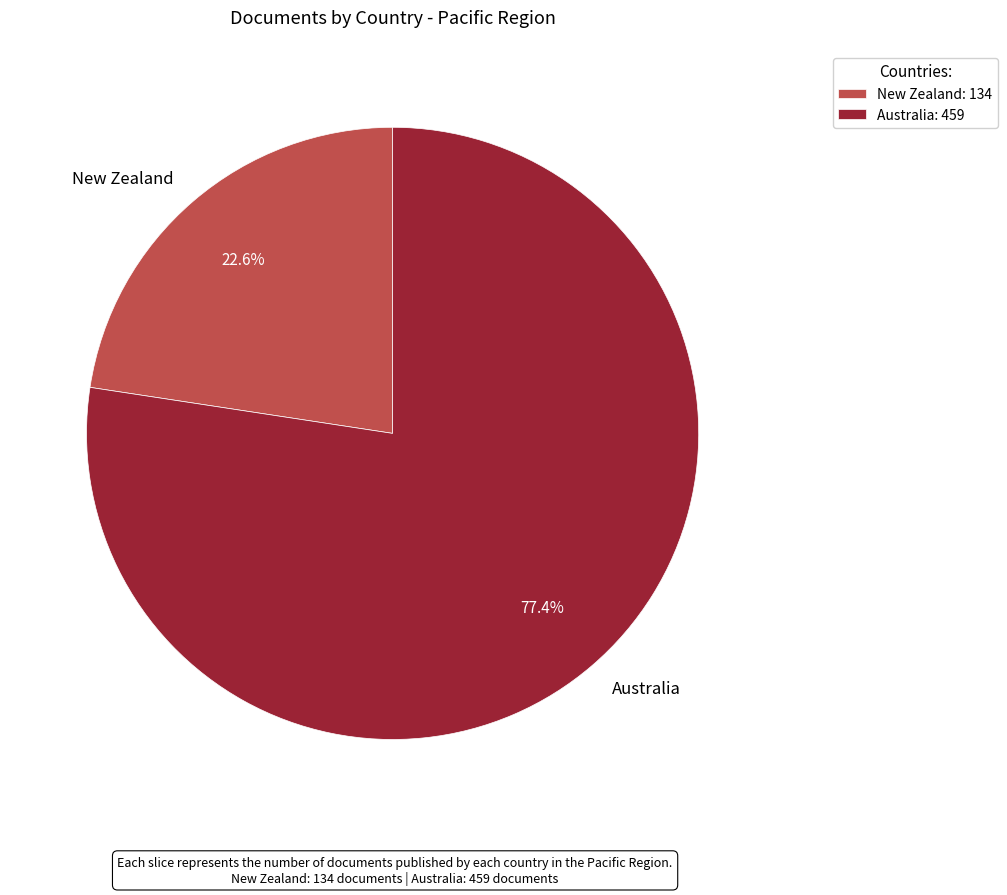

How many slices are in this pie chart?

2